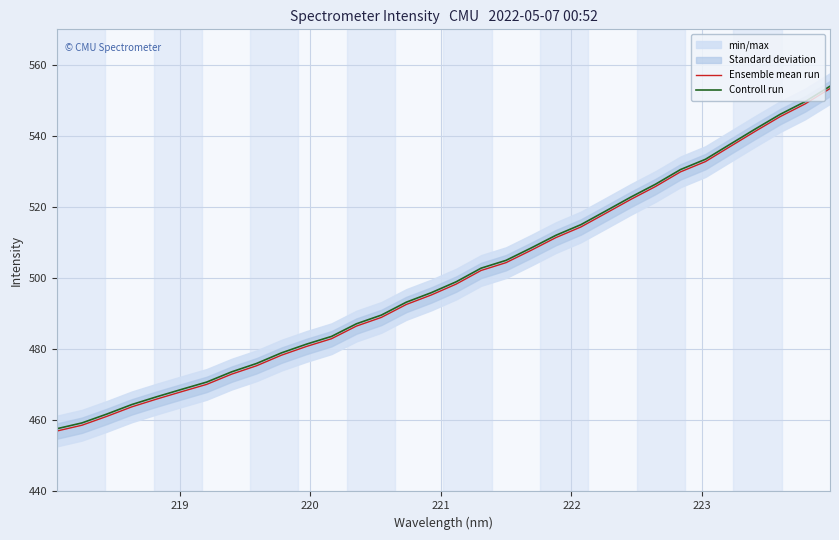

Which series has the largest total across all categories?

Controll run